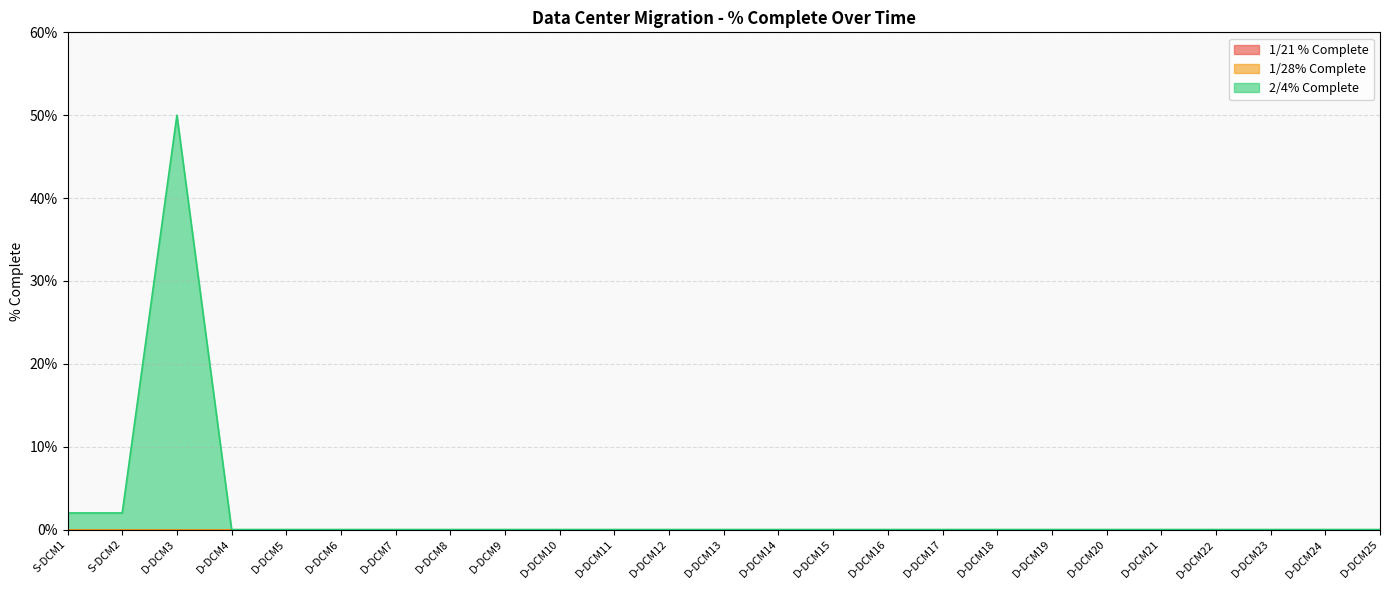

Where is 2/4% Complete nearest to the value 0?

D-DCM4